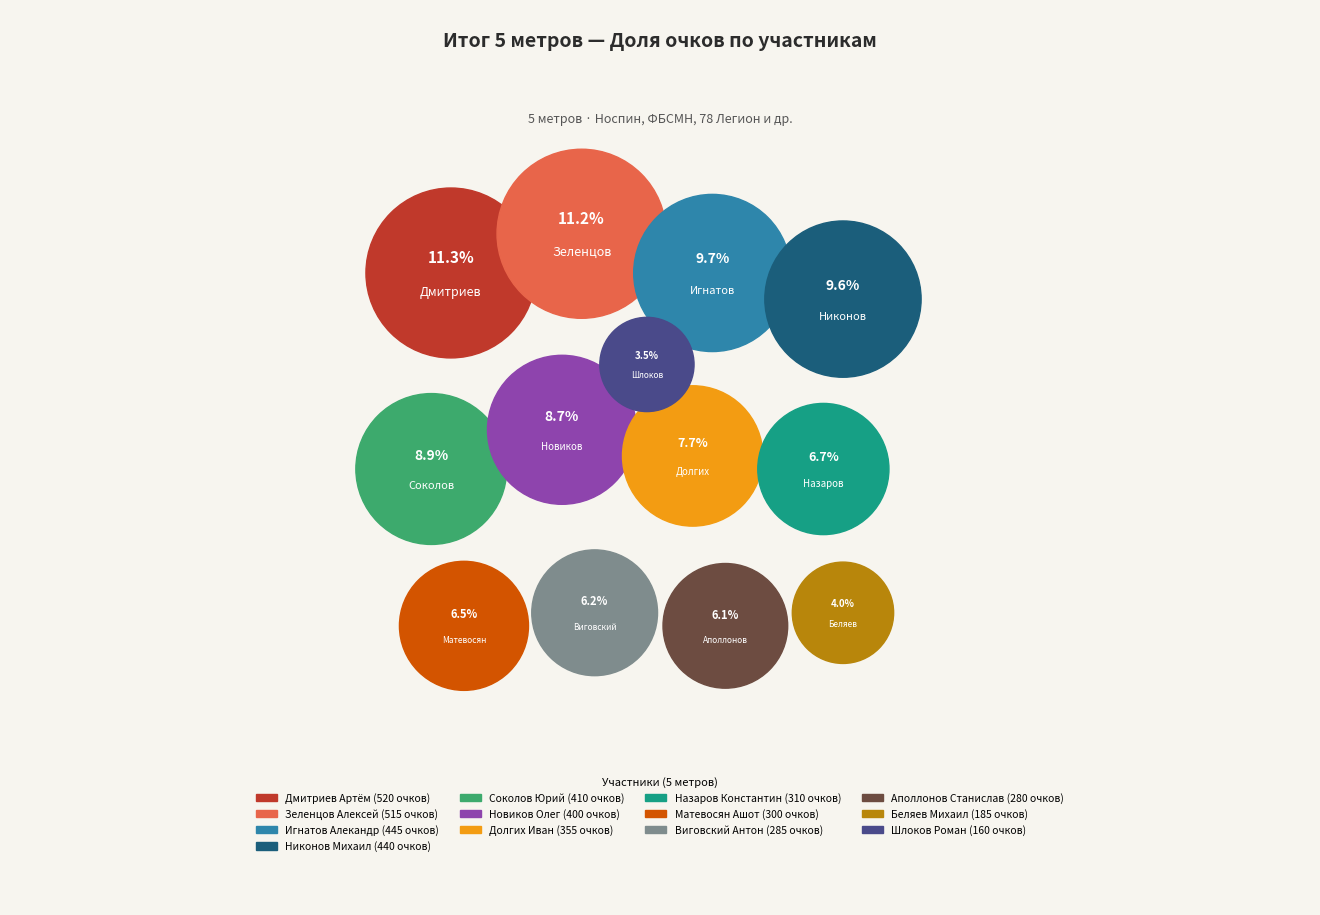

To the nearest percent, what percentage of the pie is Шлоков Роман?

3%